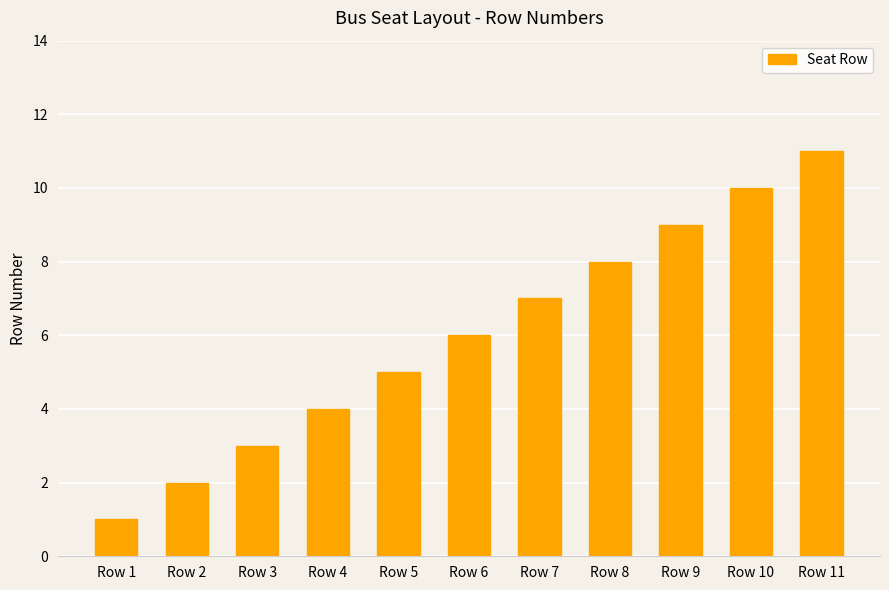

At which category does the chart reach its minimum across all series?

Row 1